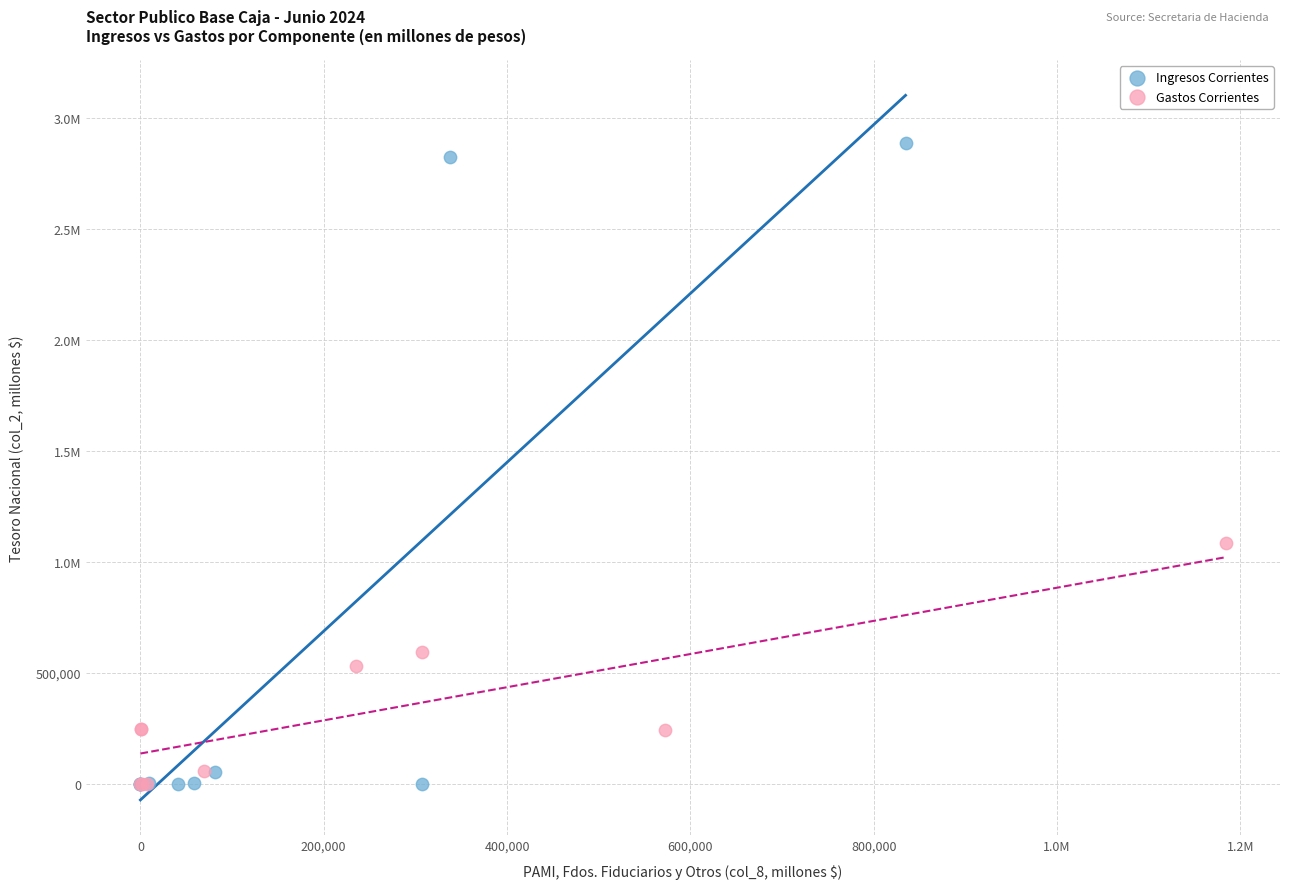

What are all the series names shown in the legend?

Ingresos Corrientes, Gastos Corrientes